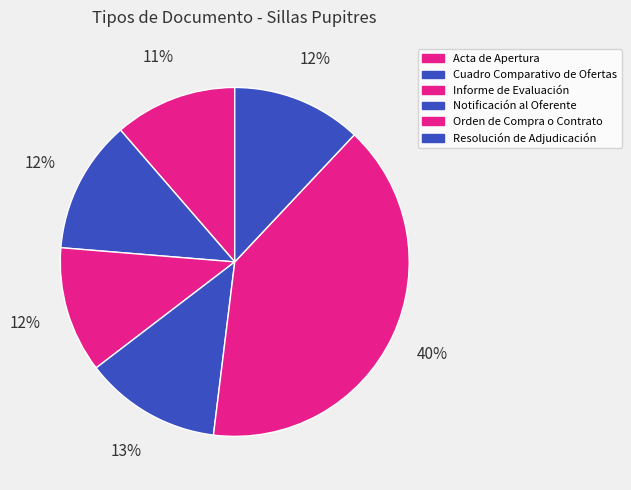

Combined, what portion of the pie is Informe de Evaluación and Cuadro Comparativo de Ofertas?

24.0%